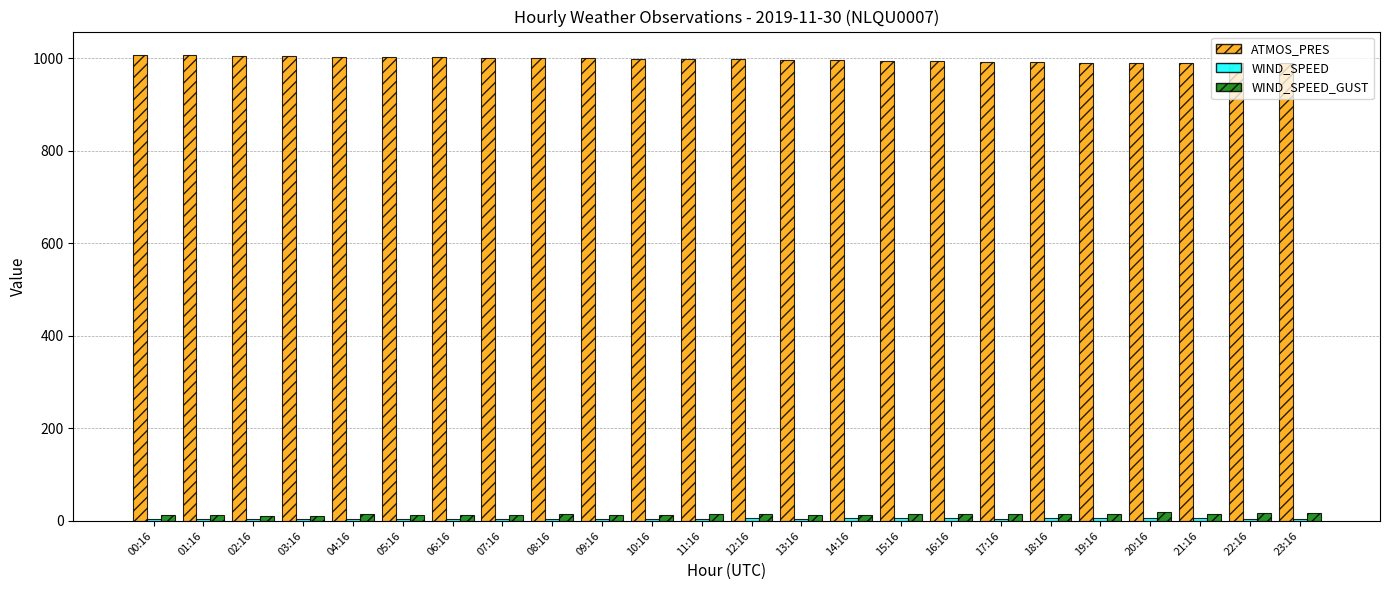

Is it true that ATMOS_PRES equals 570.5 at 13:16?

False